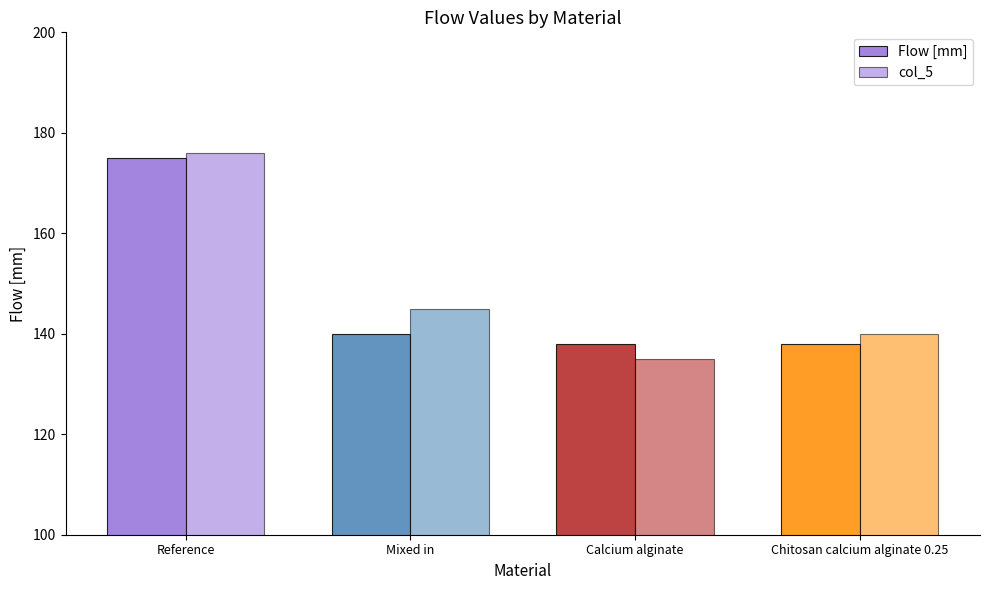

How many groups of bars are there?

4